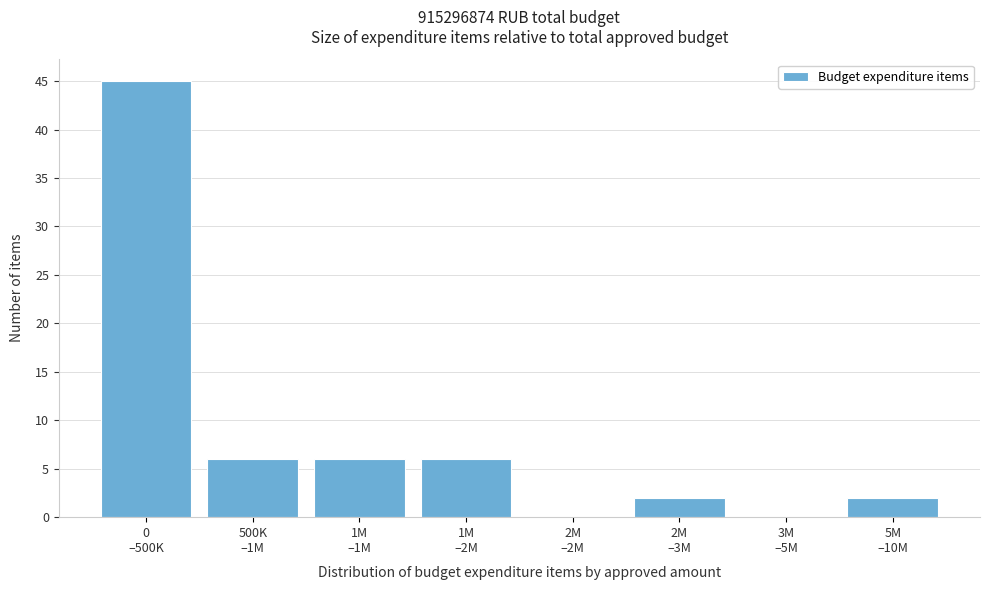

What is the sum of all values?

67